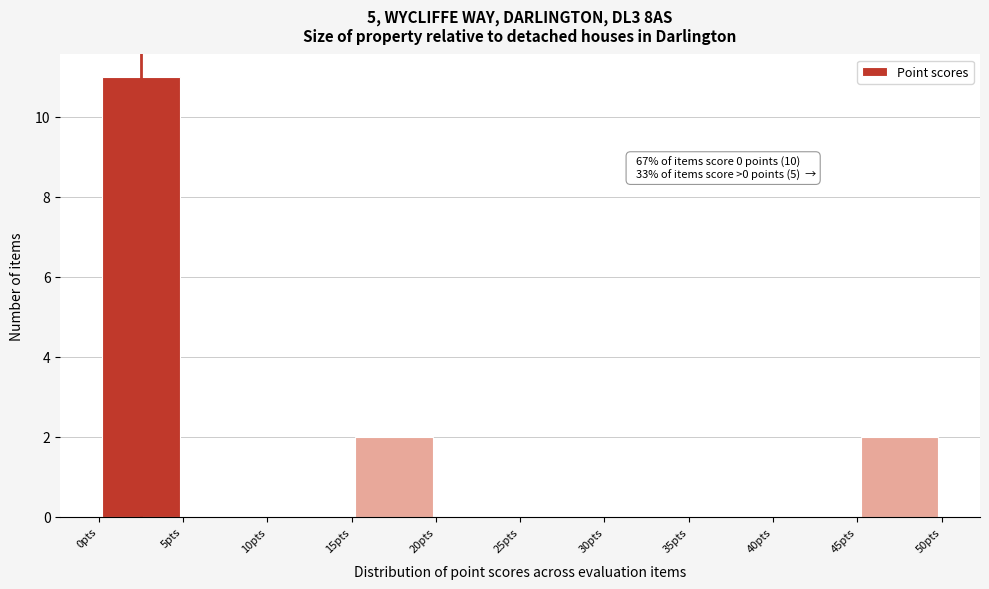

Which range on the x-axis has the tallest bar?

0 to 5